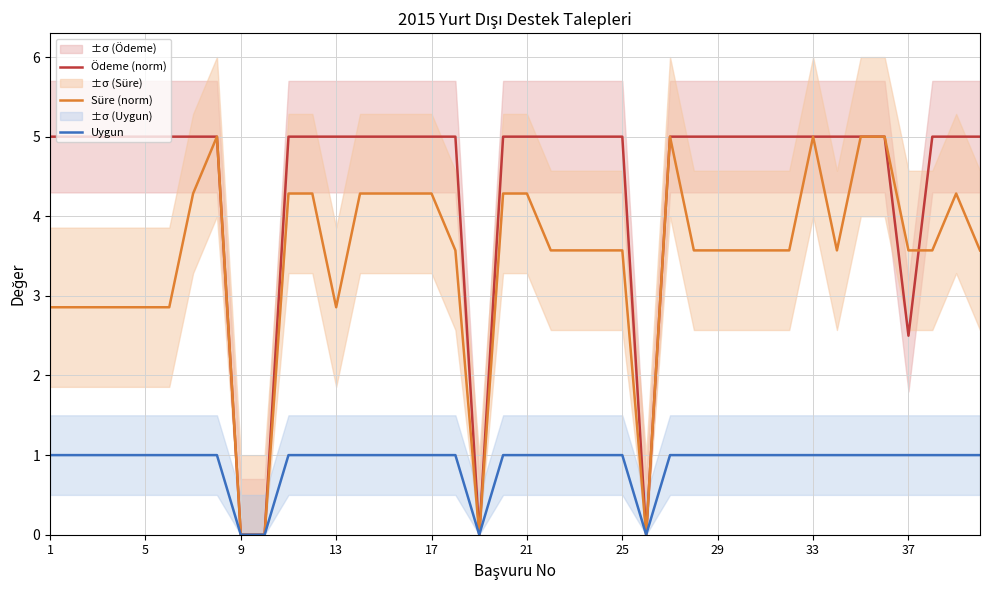

Rank the series at 38 from lowest to highest value.

Uygun, Süre (norm), Ödeme (norm)